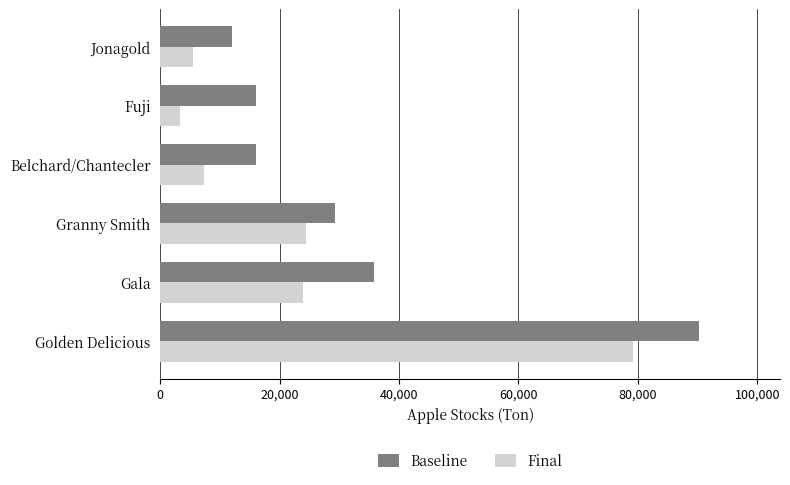

List the series in order of their peak value, lowest first.

Final, Baseline